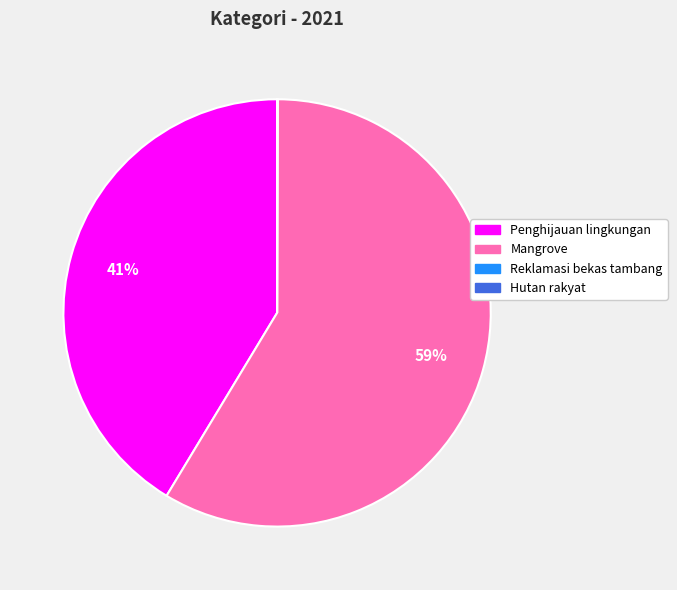

Which category accounts for the majority?

Mangrove